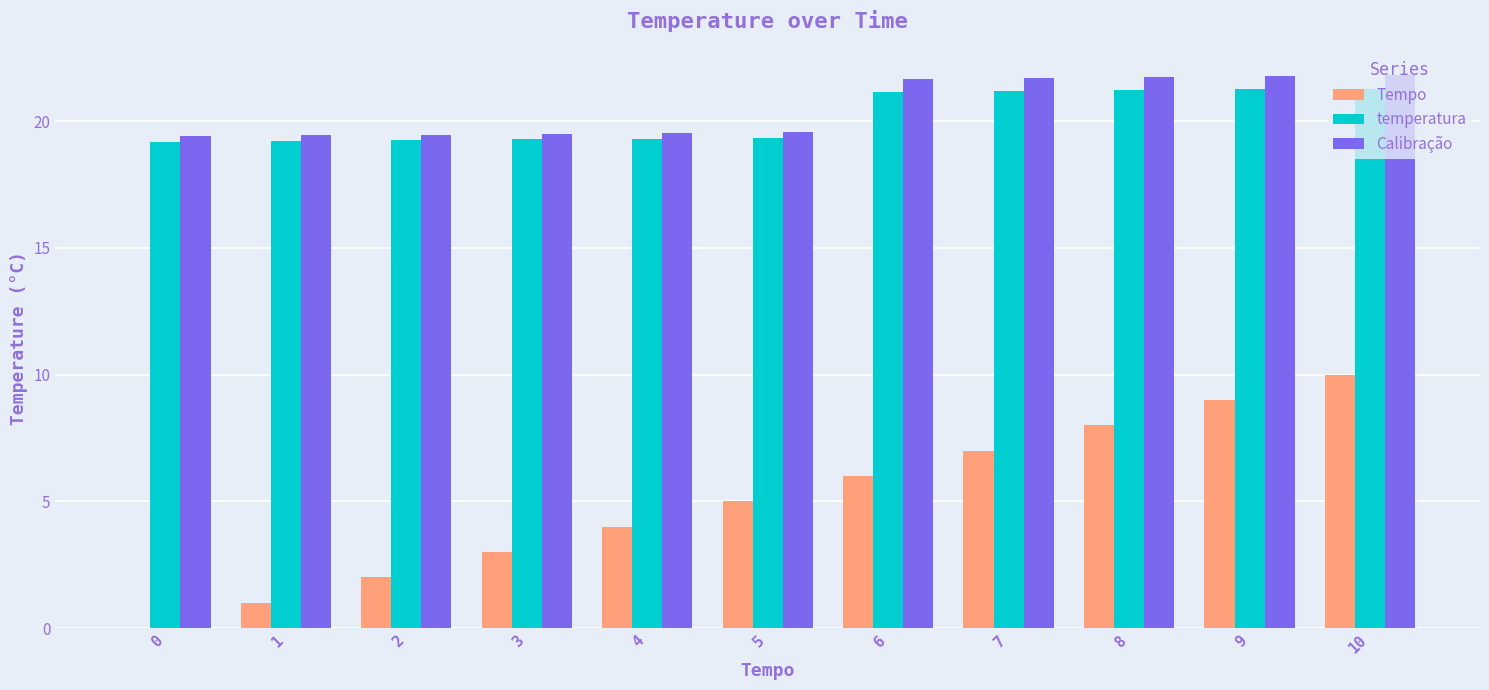

What is the maximum value shown in the chart?

21.8